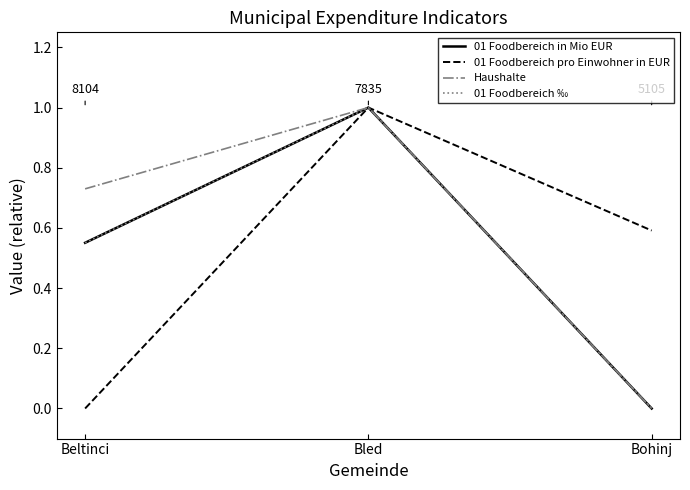

At which category is the sum across all series the highest?

Bled